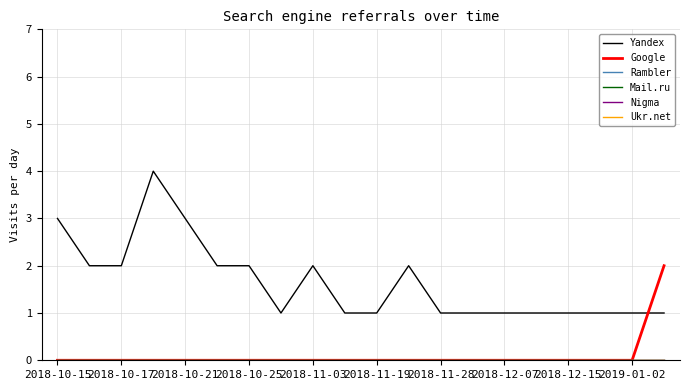

Does the chart have visible grid lines?

Yes